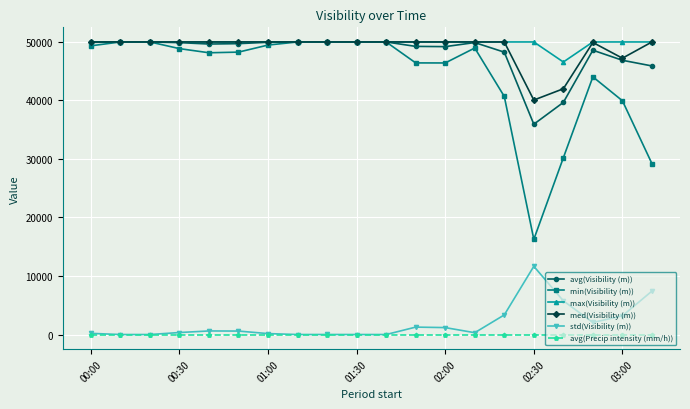

What is the average value of the max(Visibility (m)) series?

49829